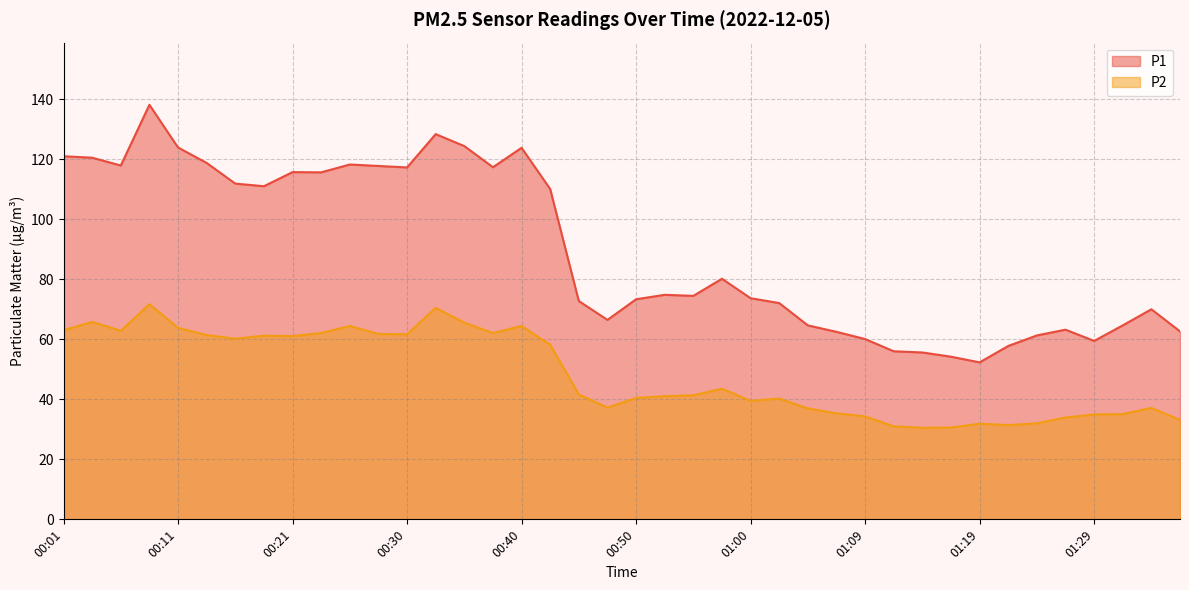

At which label does P1 reach its peak?

00:08